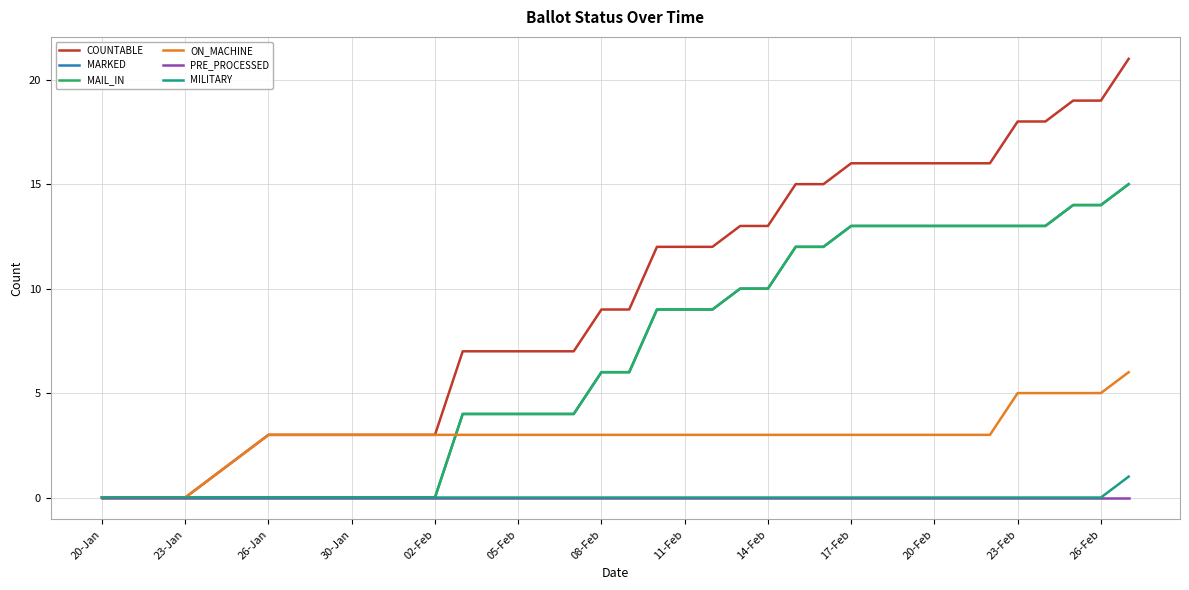

Which series has the largest range (max minus min)?

COUNTABLE